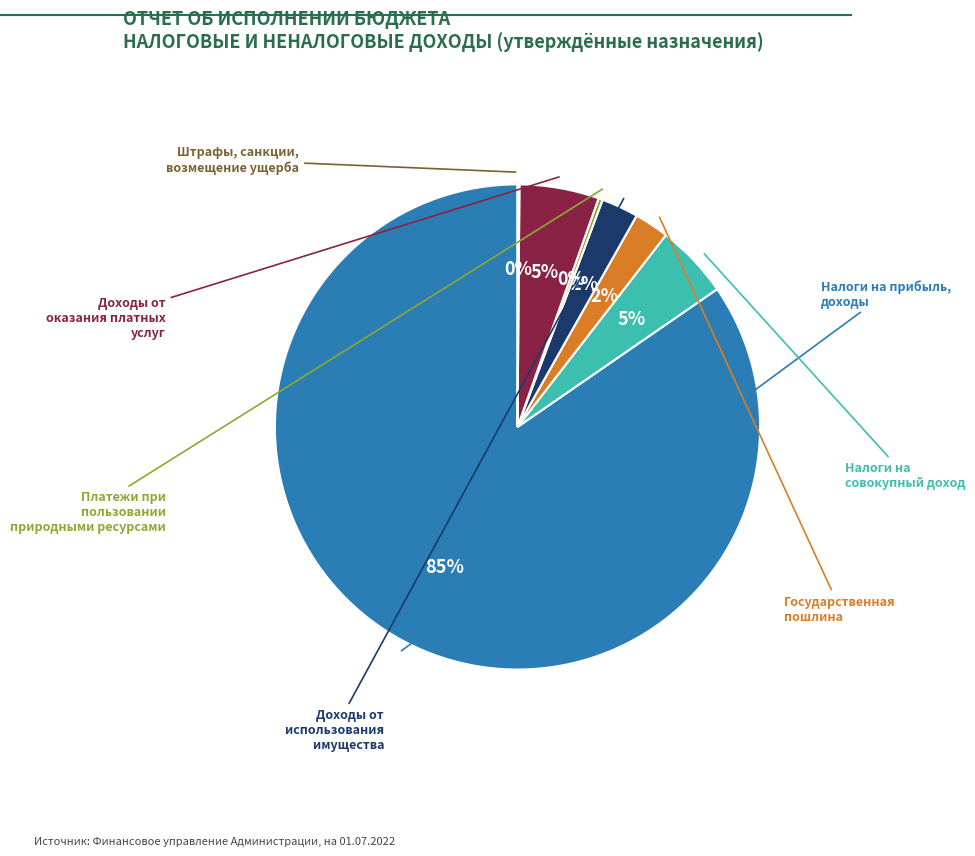

Count the number of slices in the pie.

7